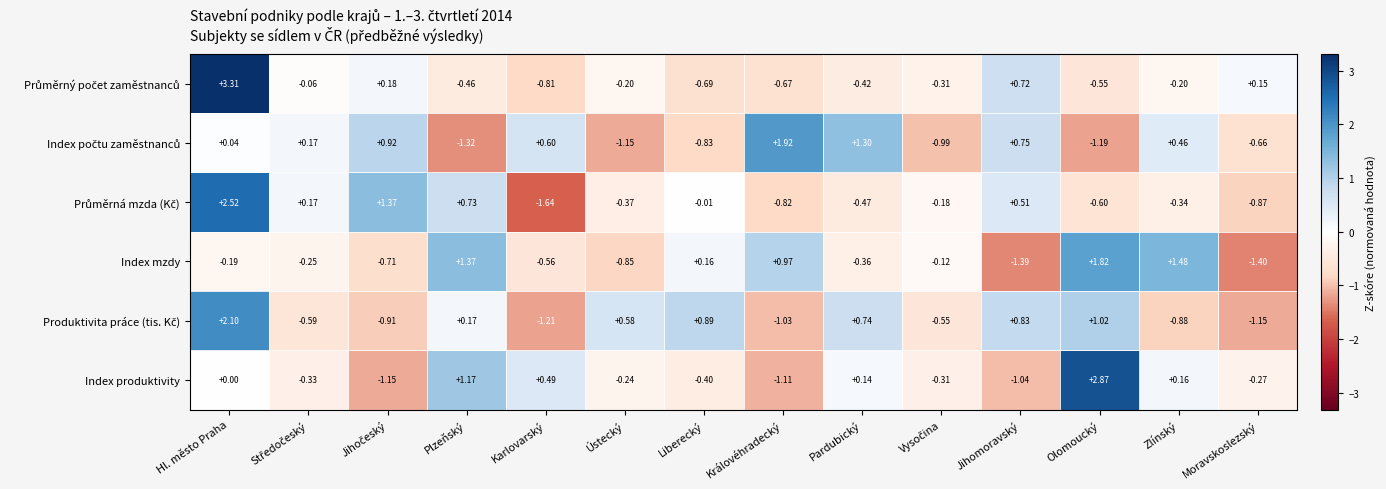

At which category is the sum across all series the highest?

Hl. město Praha